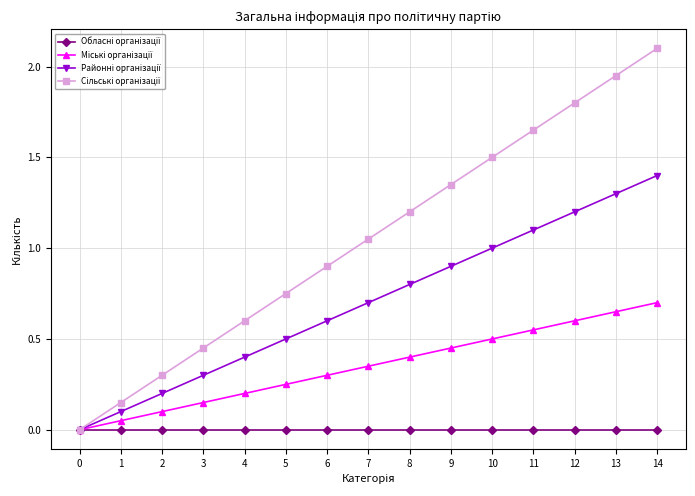

True or false: Сільські організації and Районні організації cross at least once.

False